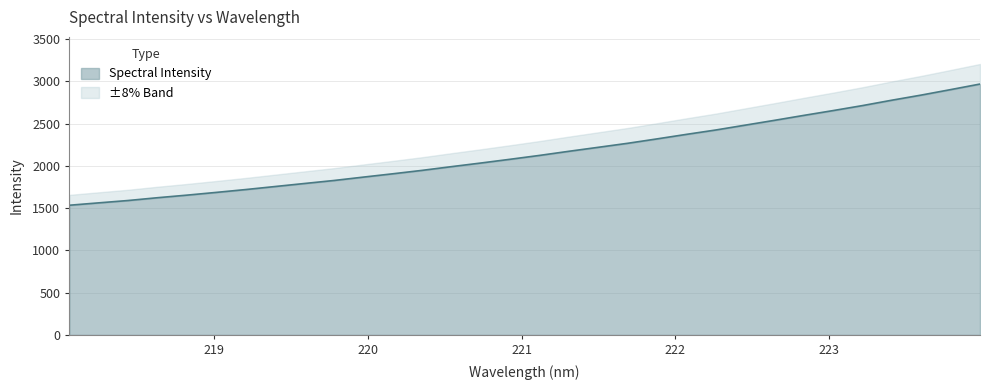

How many values are below 2124?

16